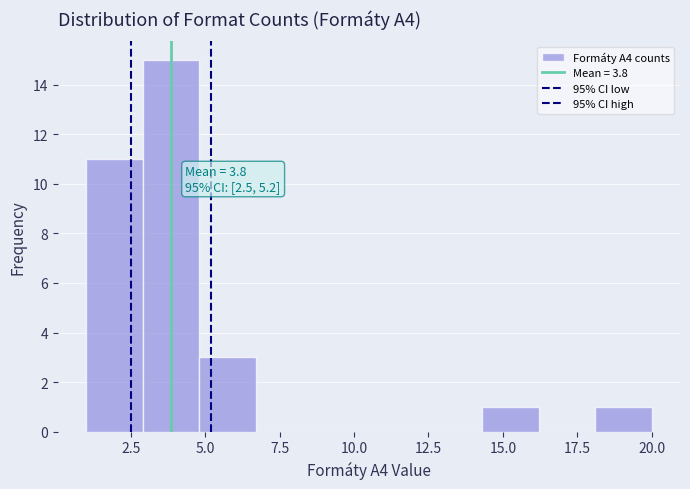

Around what value on the x-axis is the tallest bar? Give the approximate position of its centre, as read against the axis.

4.0